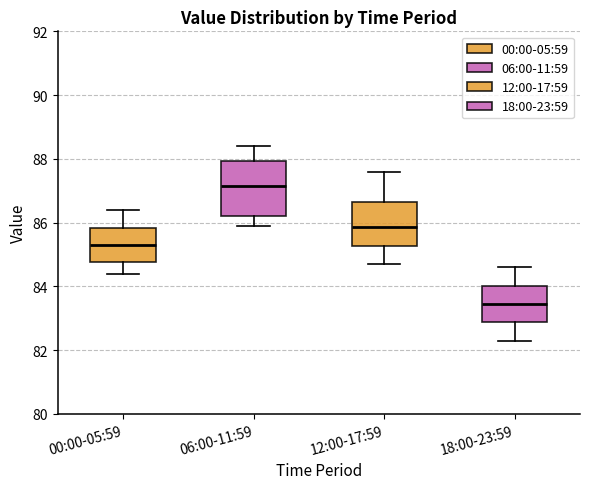

Which box is the tallest, from its lower edge to its upper edge?

06:00-11:59